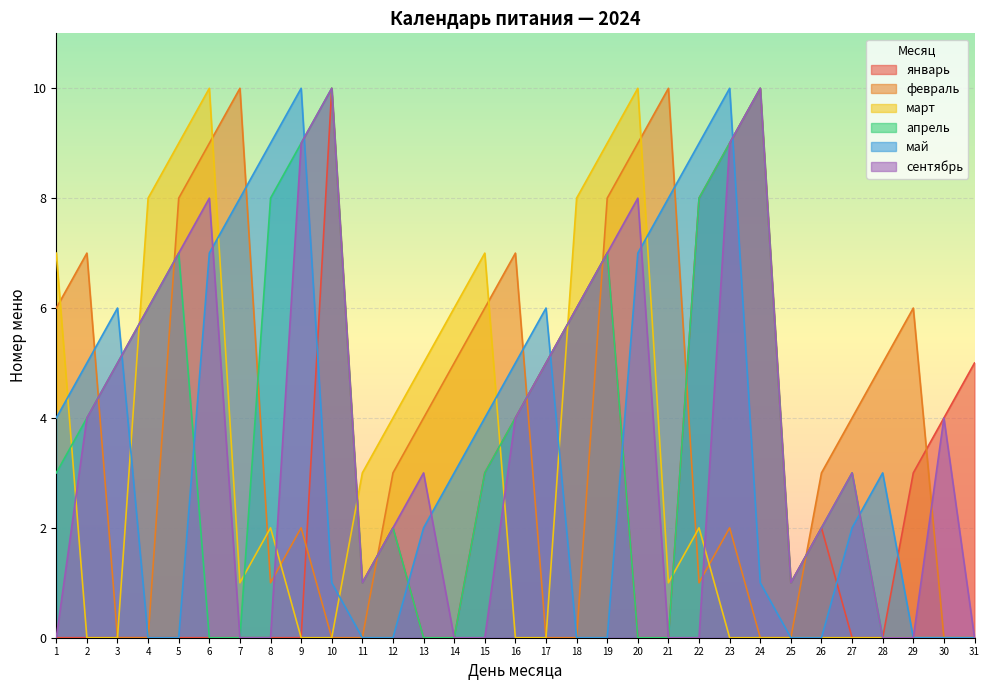

At which category is the sum across all series the highest?

23